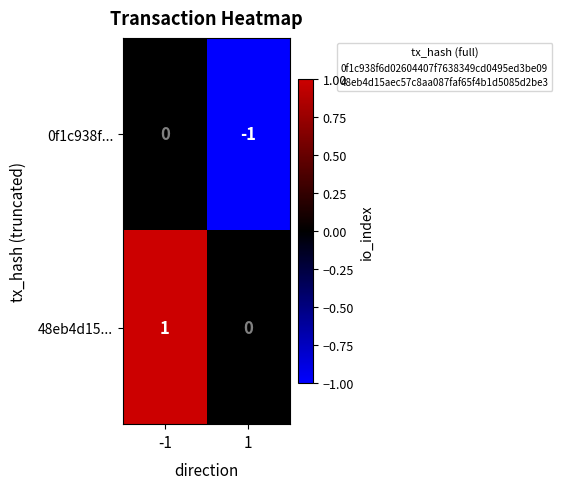

The value of 48eb4d15... at 1 is 0. True or false?

True